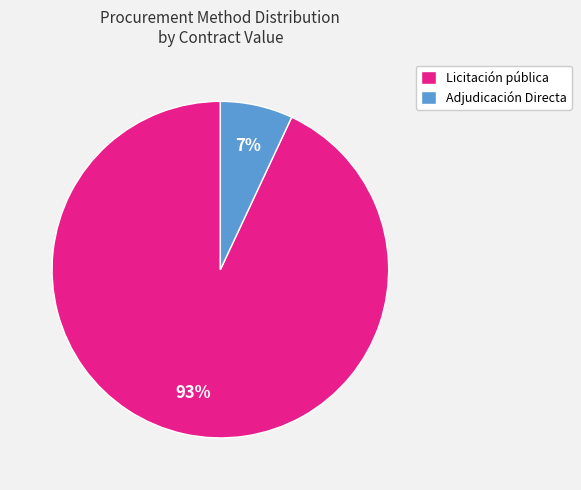

The Adjudicación Directa slice represents 7% of the pie. True or false?

True